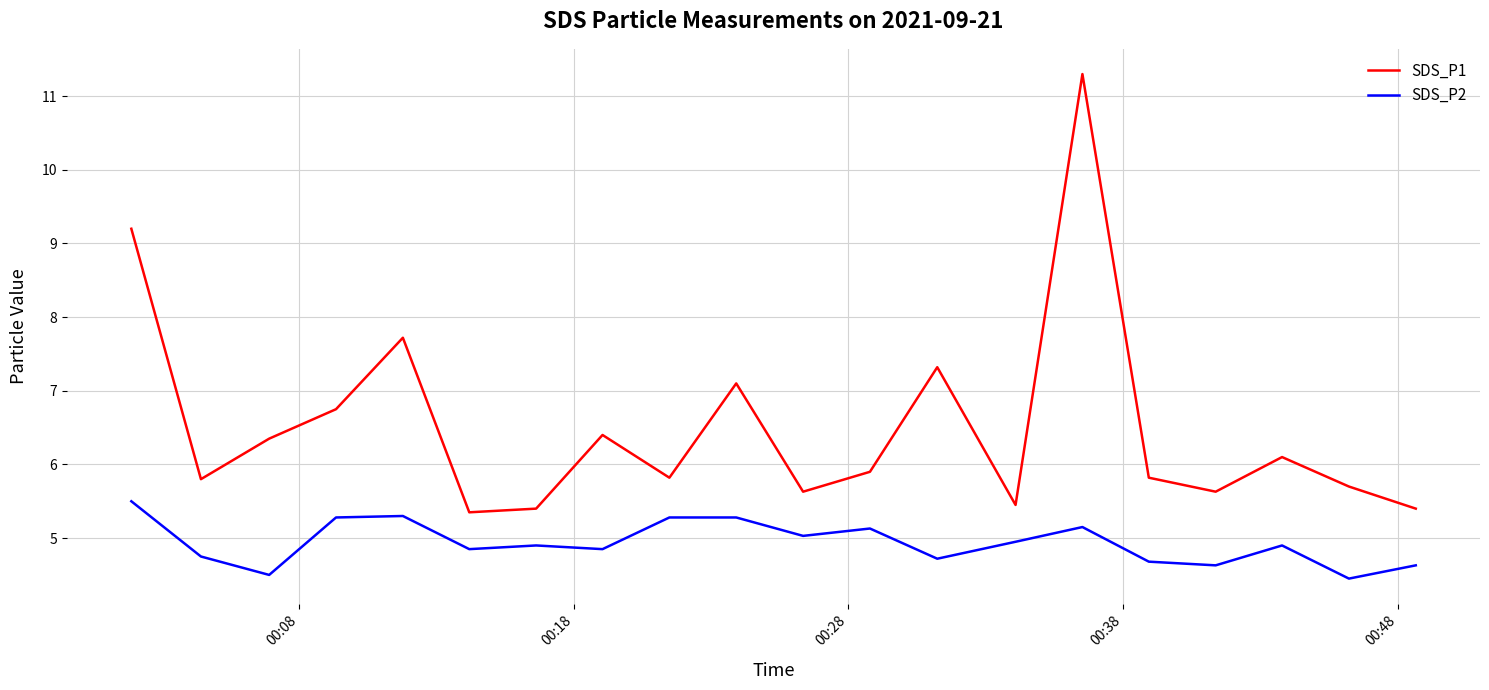

What is the greatest value displayed?

11.3